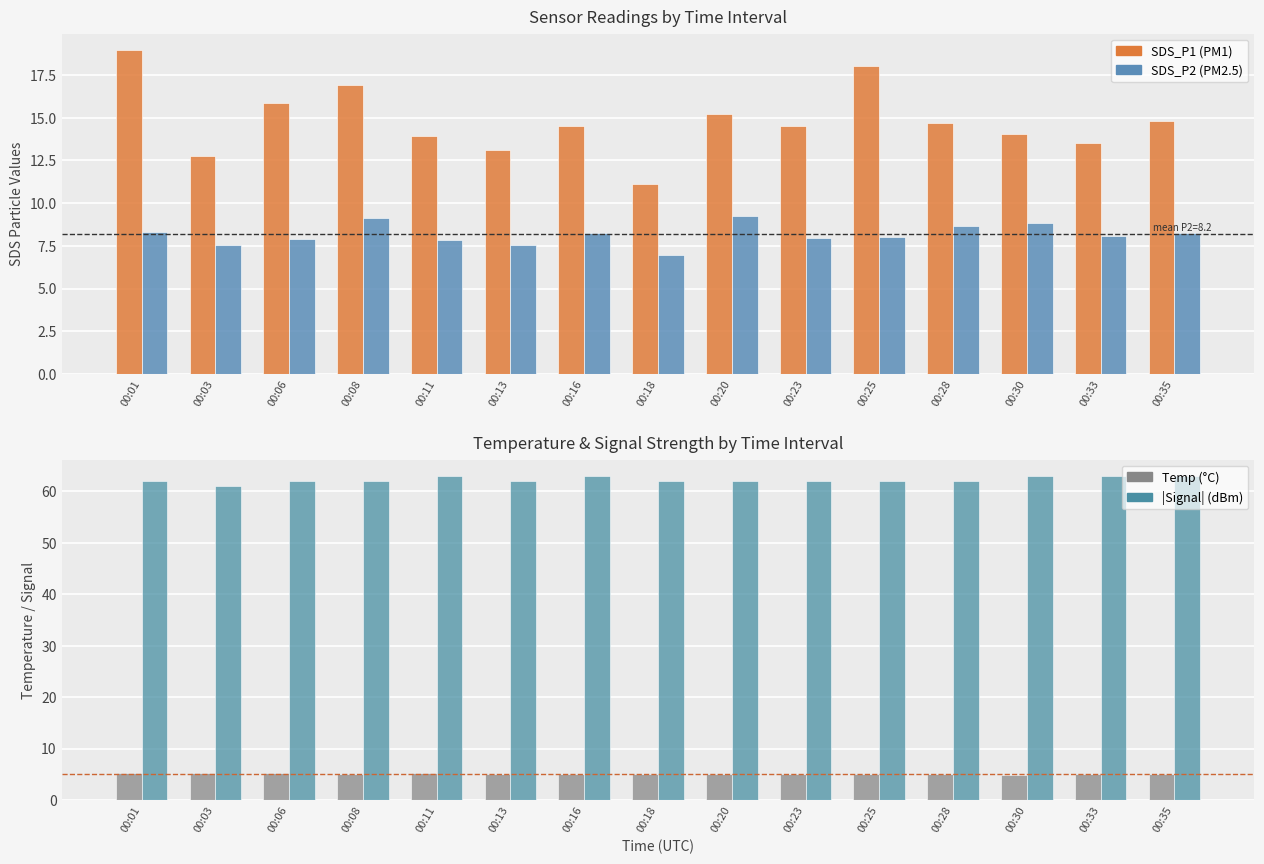

The value of Temp (°C) at 00:35 is 5.0. True or false?

True